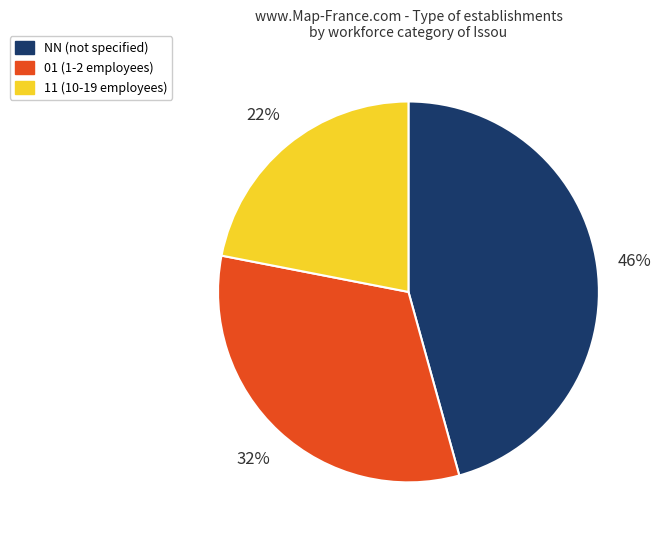

How many segments does this pie chart have?

3